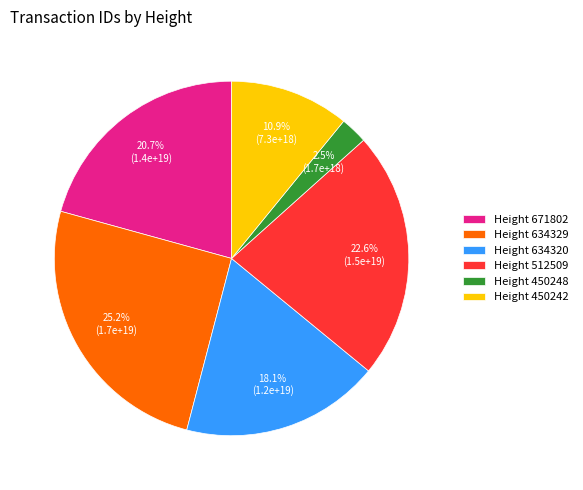

What percentage do Height 450242 and Height 634329 together represent?

36.1%